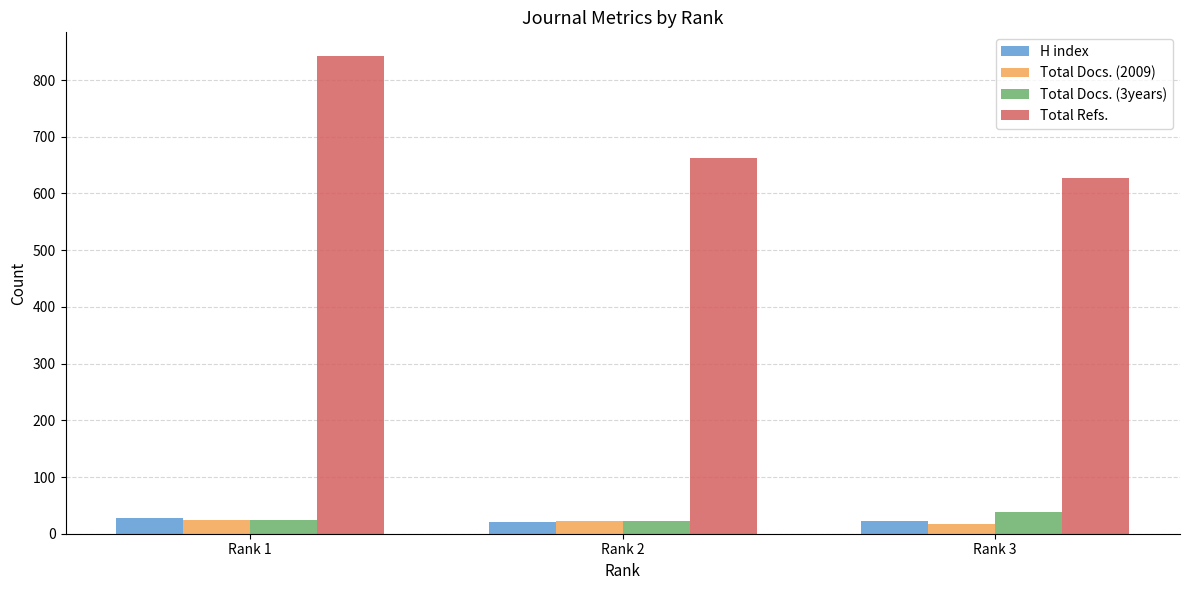

At how many categories does at least one series exceed 780?

1